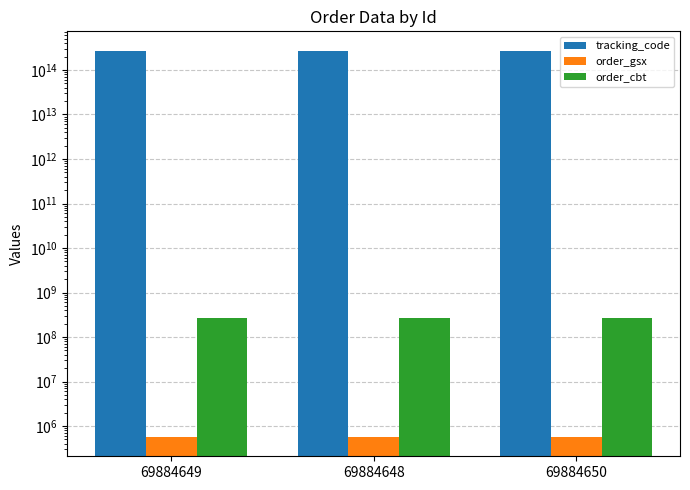

How many bars are there in each group?

3